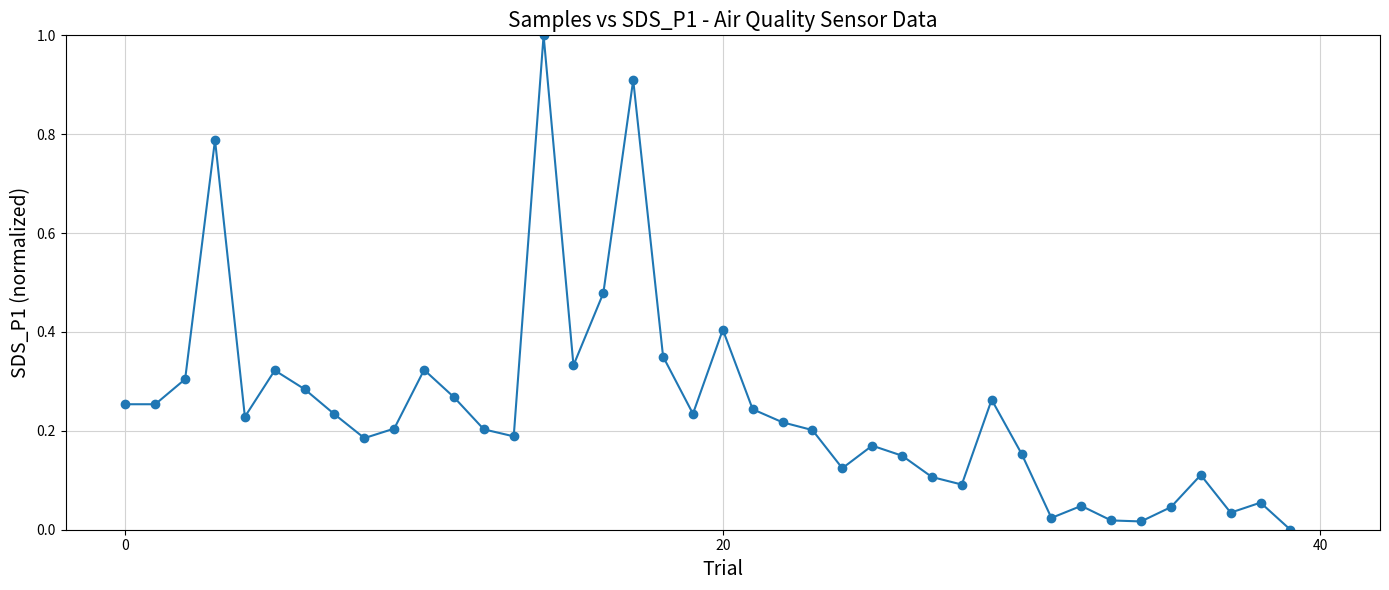

What is the greatest value displayed?

1.0